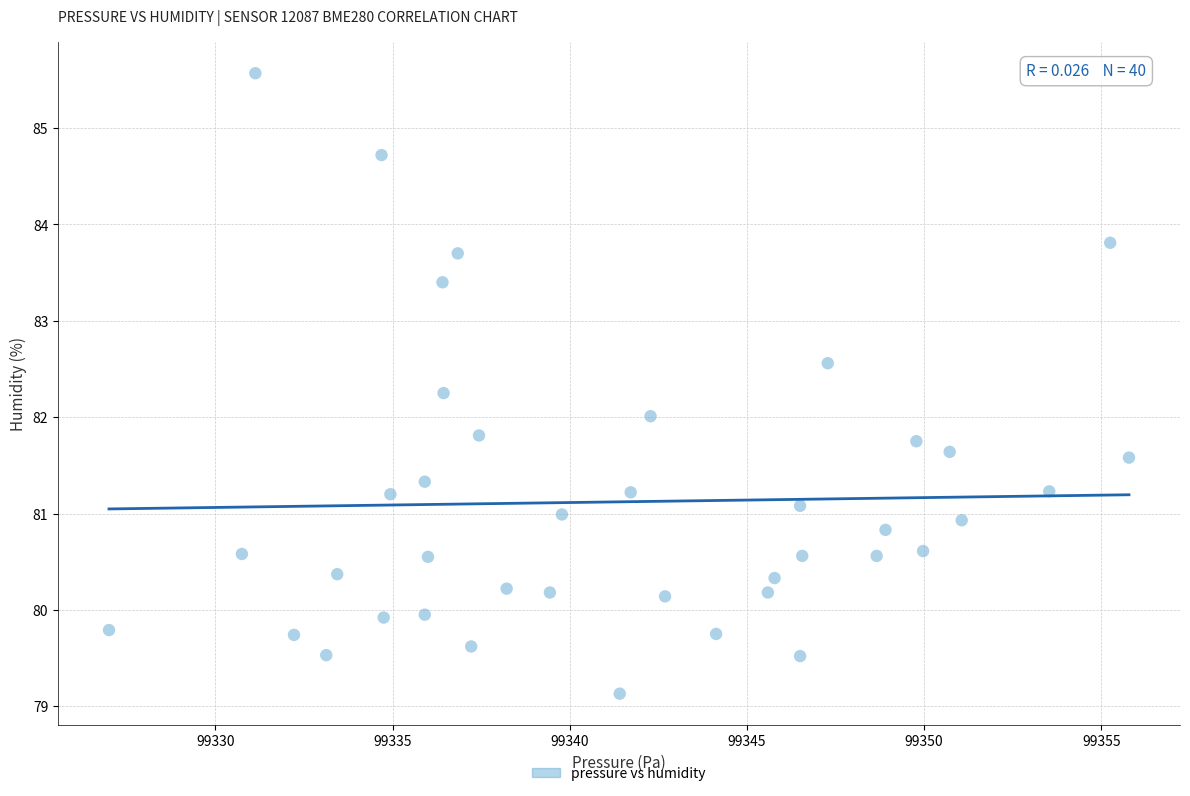

What is the range of X values (max minus min)?

28.8